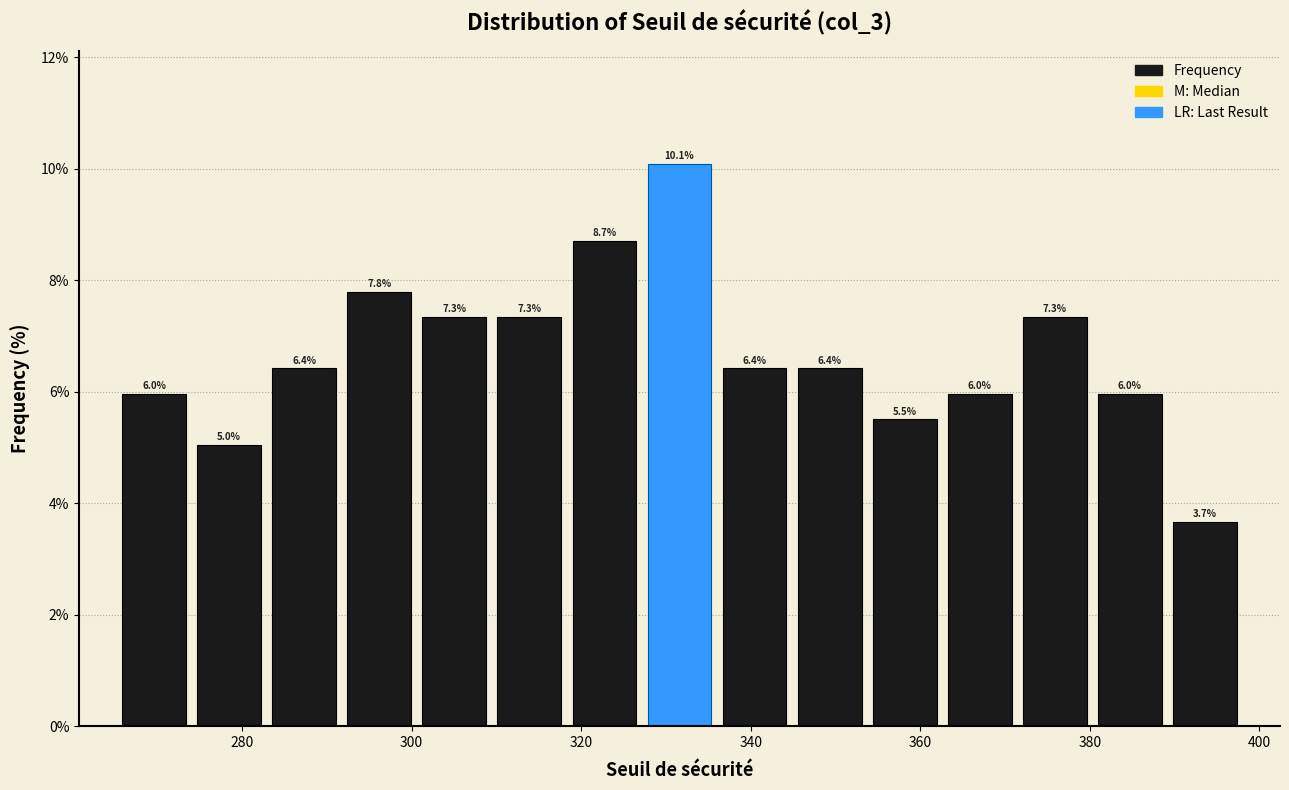

Reading left to right, list every bar in this chart as the range it spans on the x-axis followed by its height. The bar edges are not printed on the chart, so give them approximately, as read against the axis.

266 to 274: 6.0
274 to 282: 5.0
282 to 292: 6.4
292 to 300: 7.8
300 to 310: 7.3
310 to 318: 7.3
318 to 328: 8.7
328 to 336: 10.1
336 to 344: 6.4
344 to 354: 6.4
354 to 362: 5.5
362 to 372: 6.0
372 to 380: 7.3
380 to 390: 6.0
390 to 398: 3.7